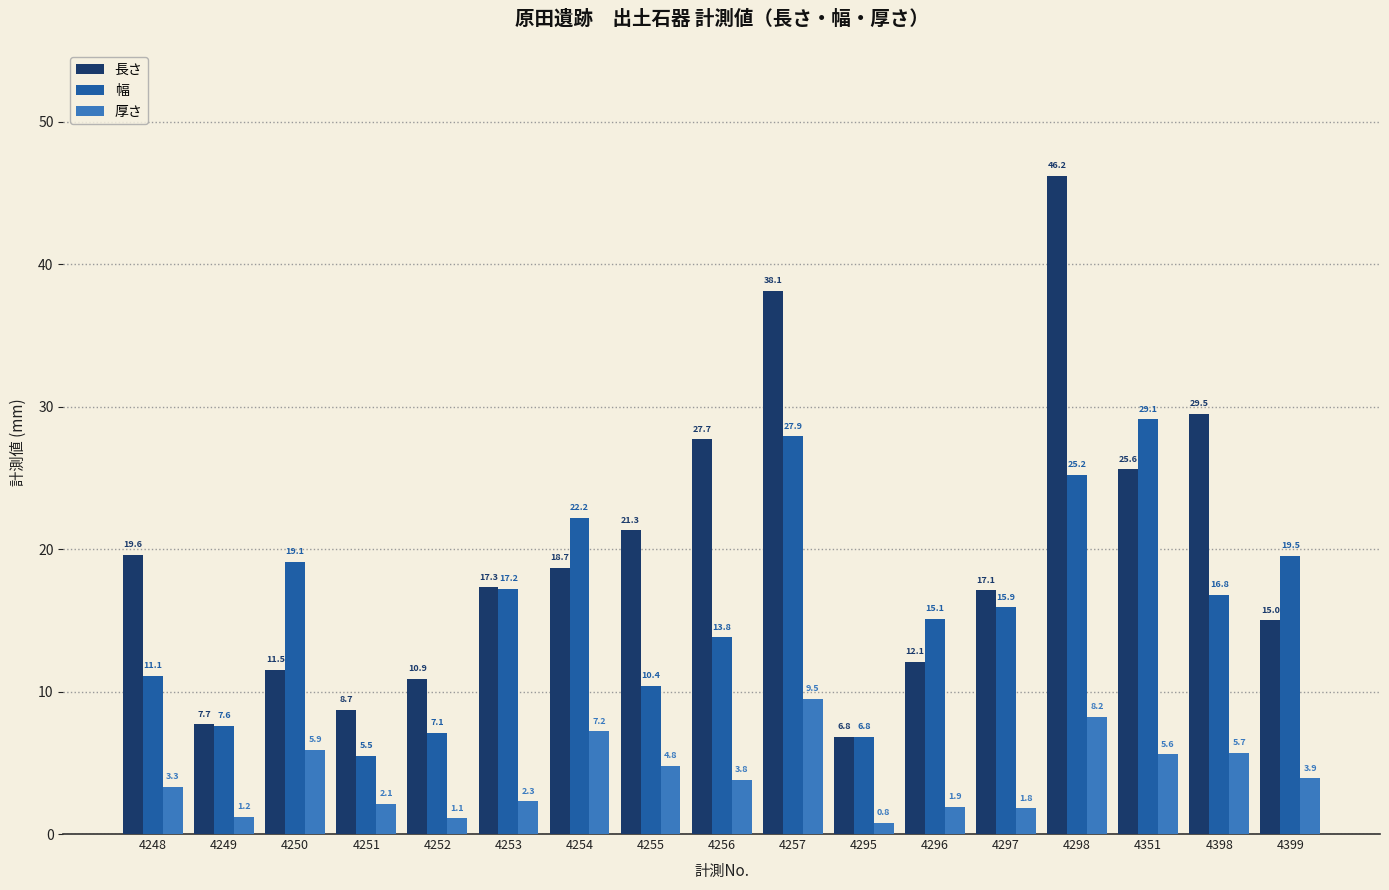

Are the bars horizontal?

No